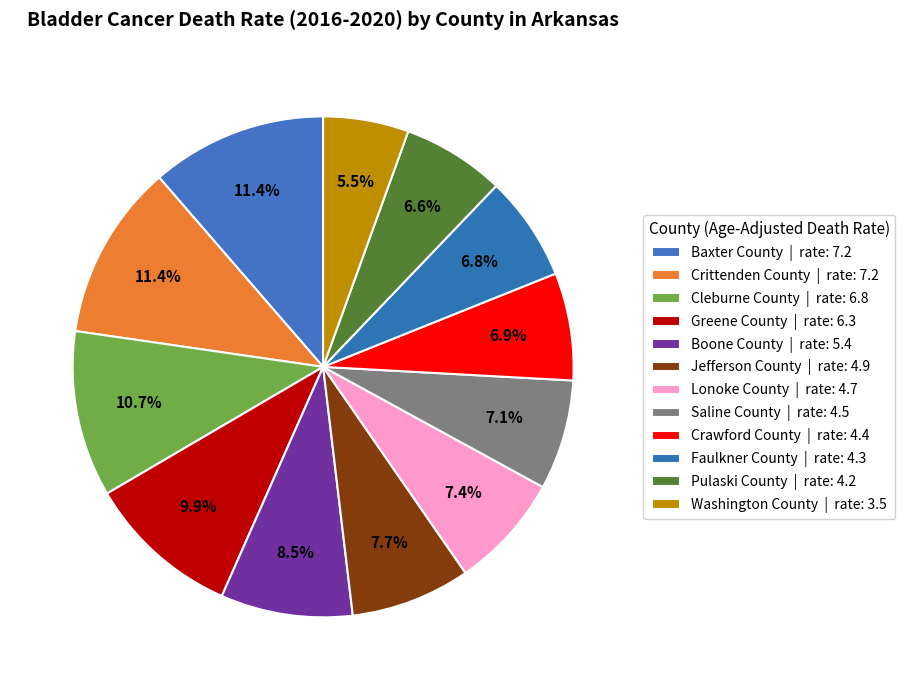

Count the number of slices in the pie.

12